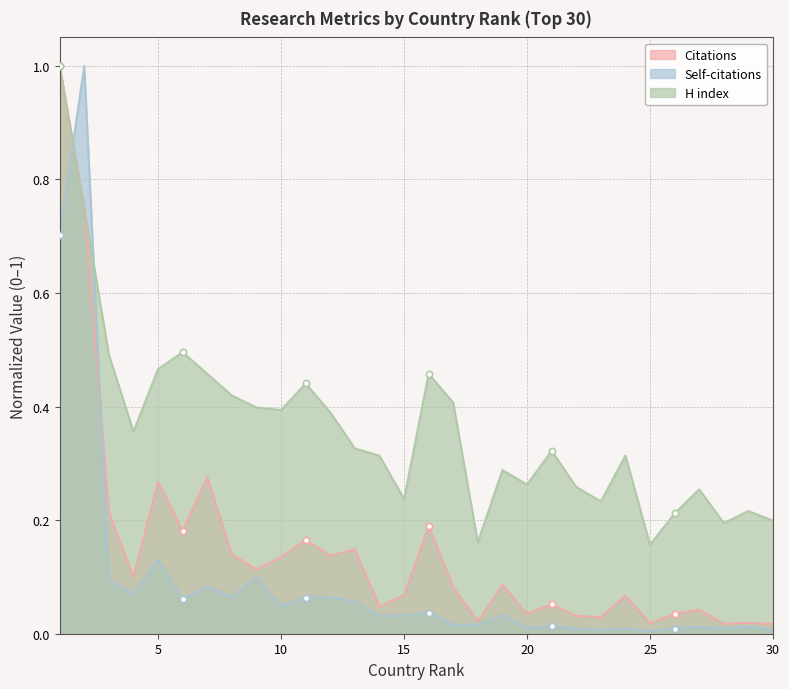

Is the value of H index at 10 greater than the value of Citations at 14?

Yes